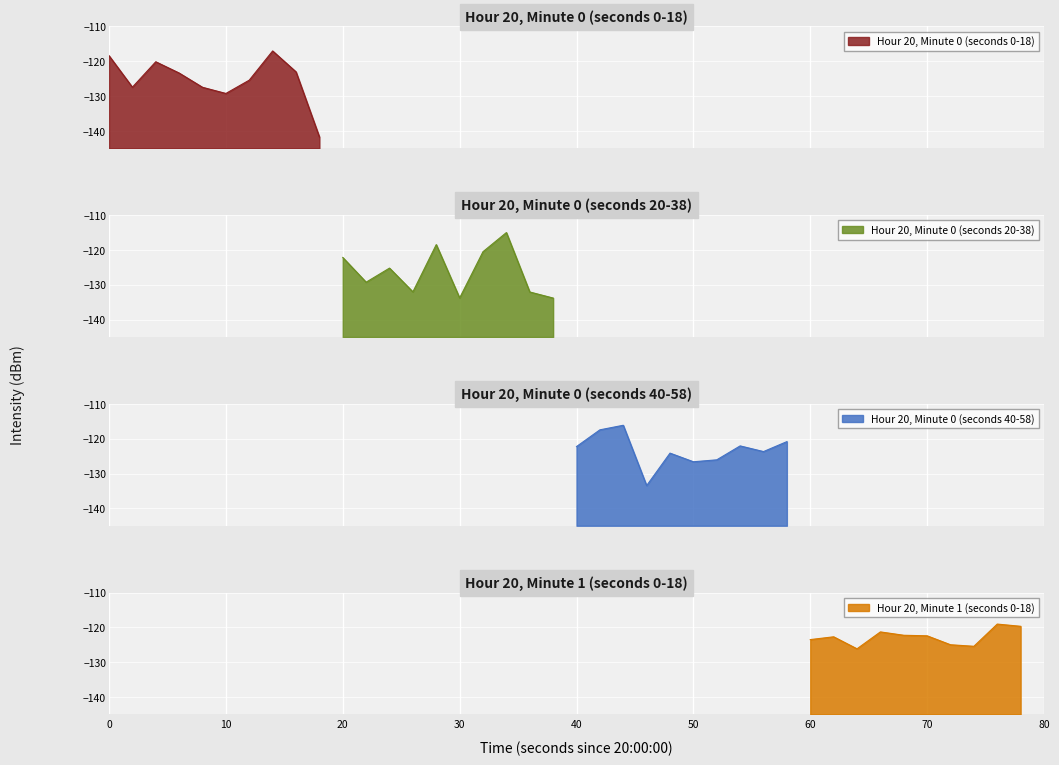

Between 4 and 9, which is larger?

4